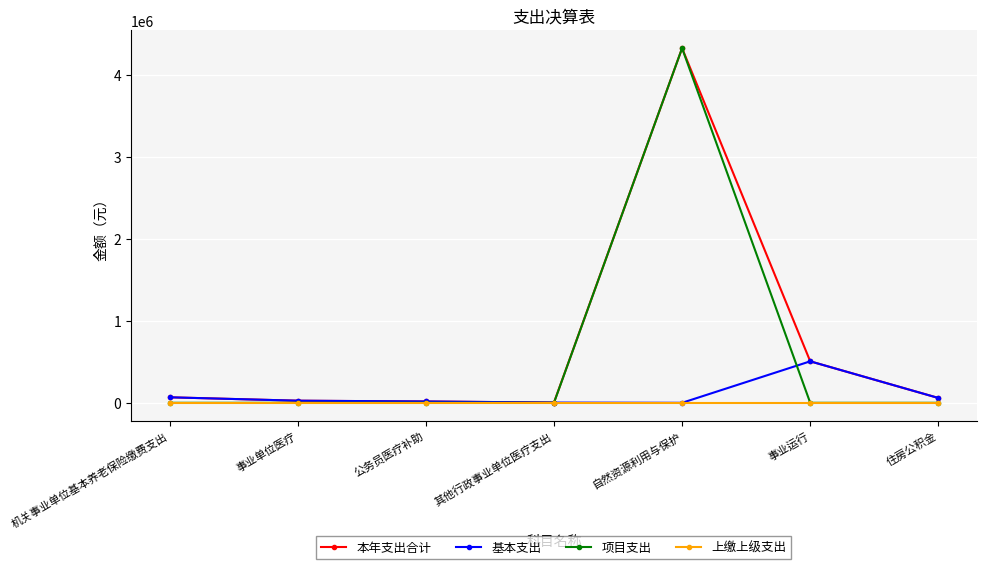

Which series has the largest range (max minus min)?

项目支出